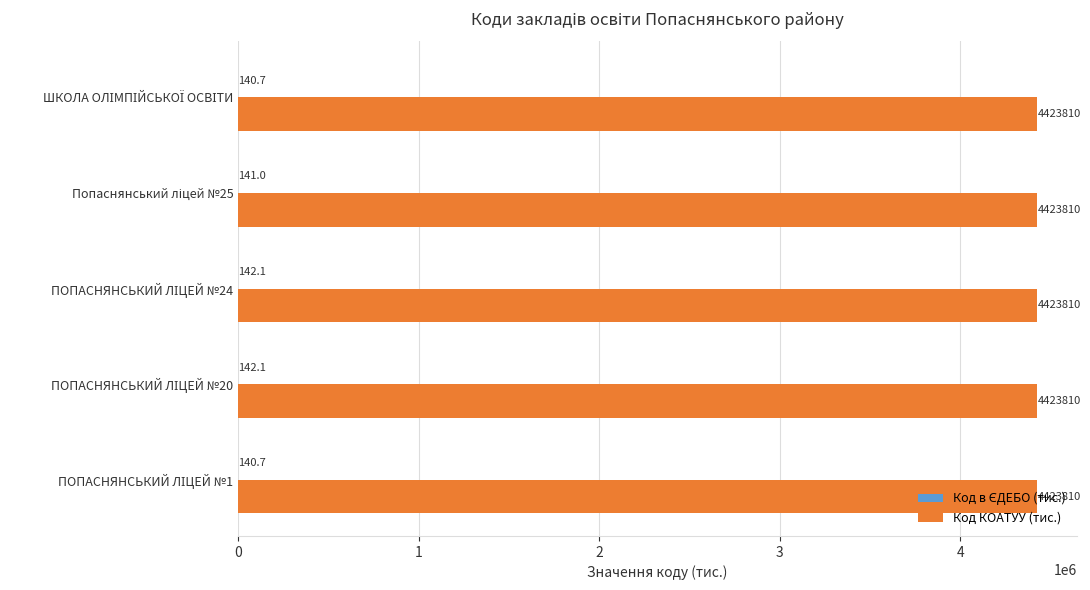

Count the number of categories in the chart.

5